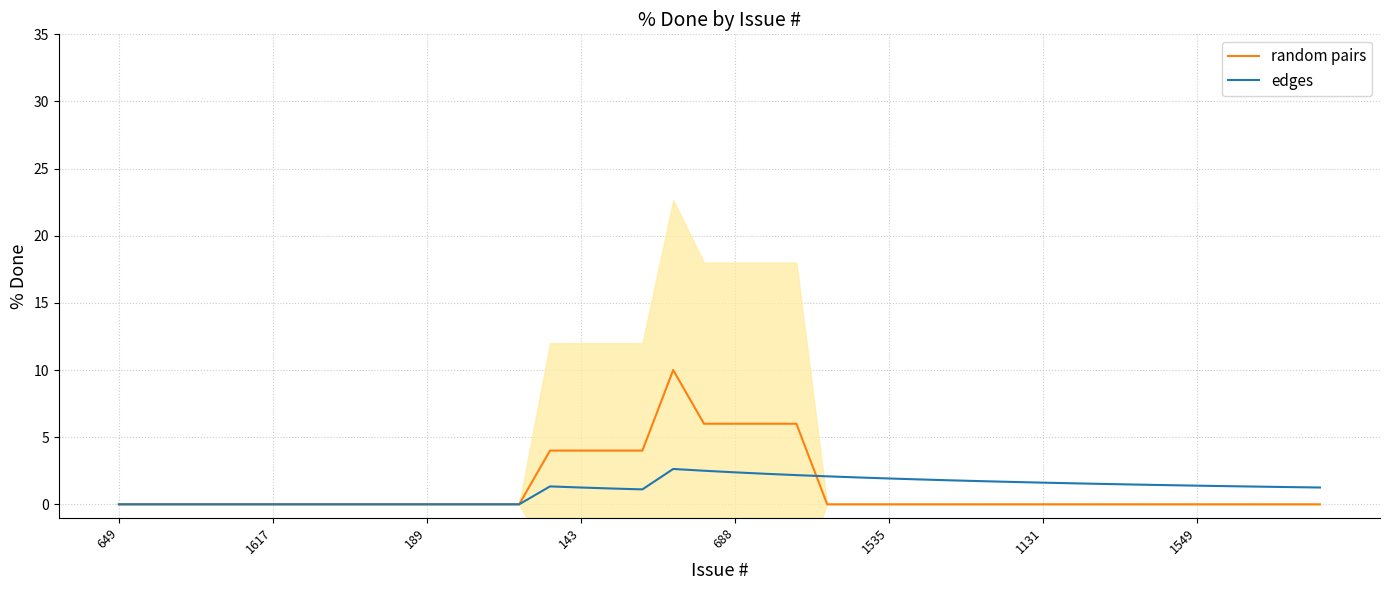

Is this an area chart (filled region under the line)?

No